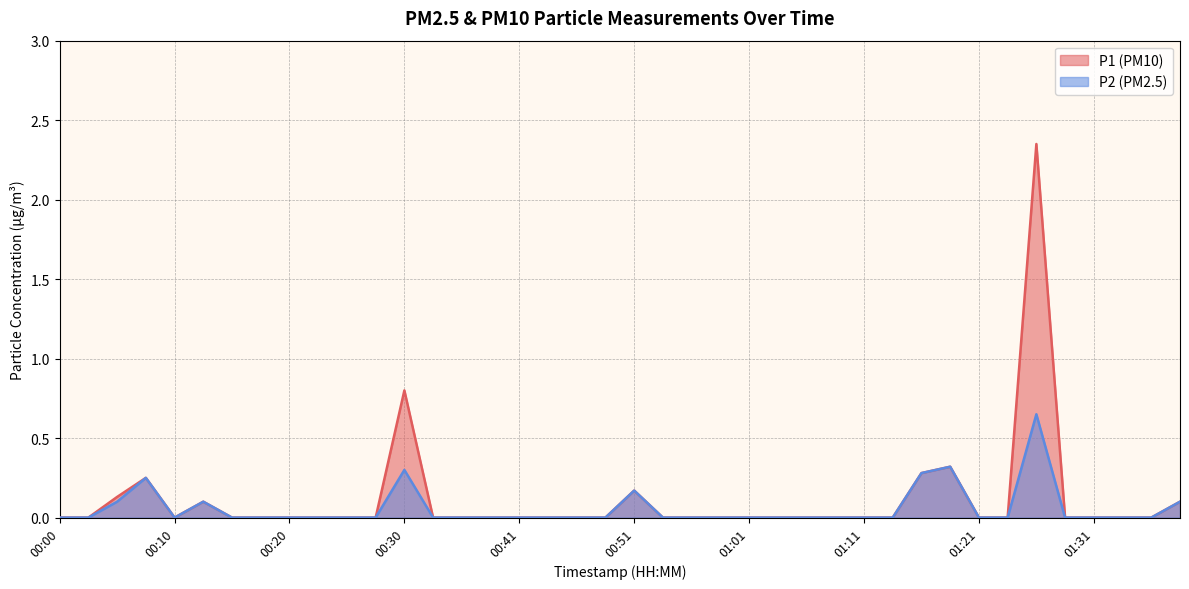

Where is the first local maximum for P1?

00:08